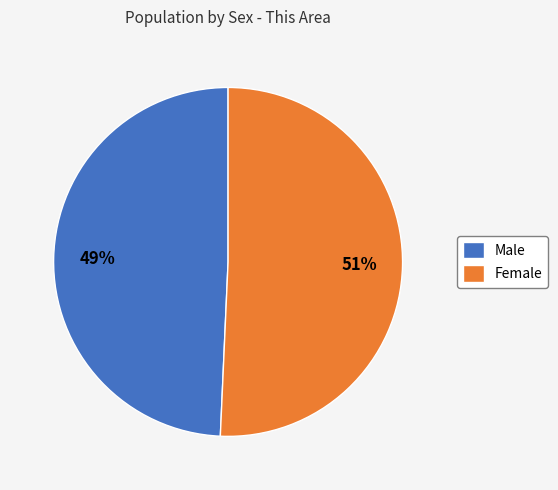

True or false: Male accounts for 38% of the total.

False